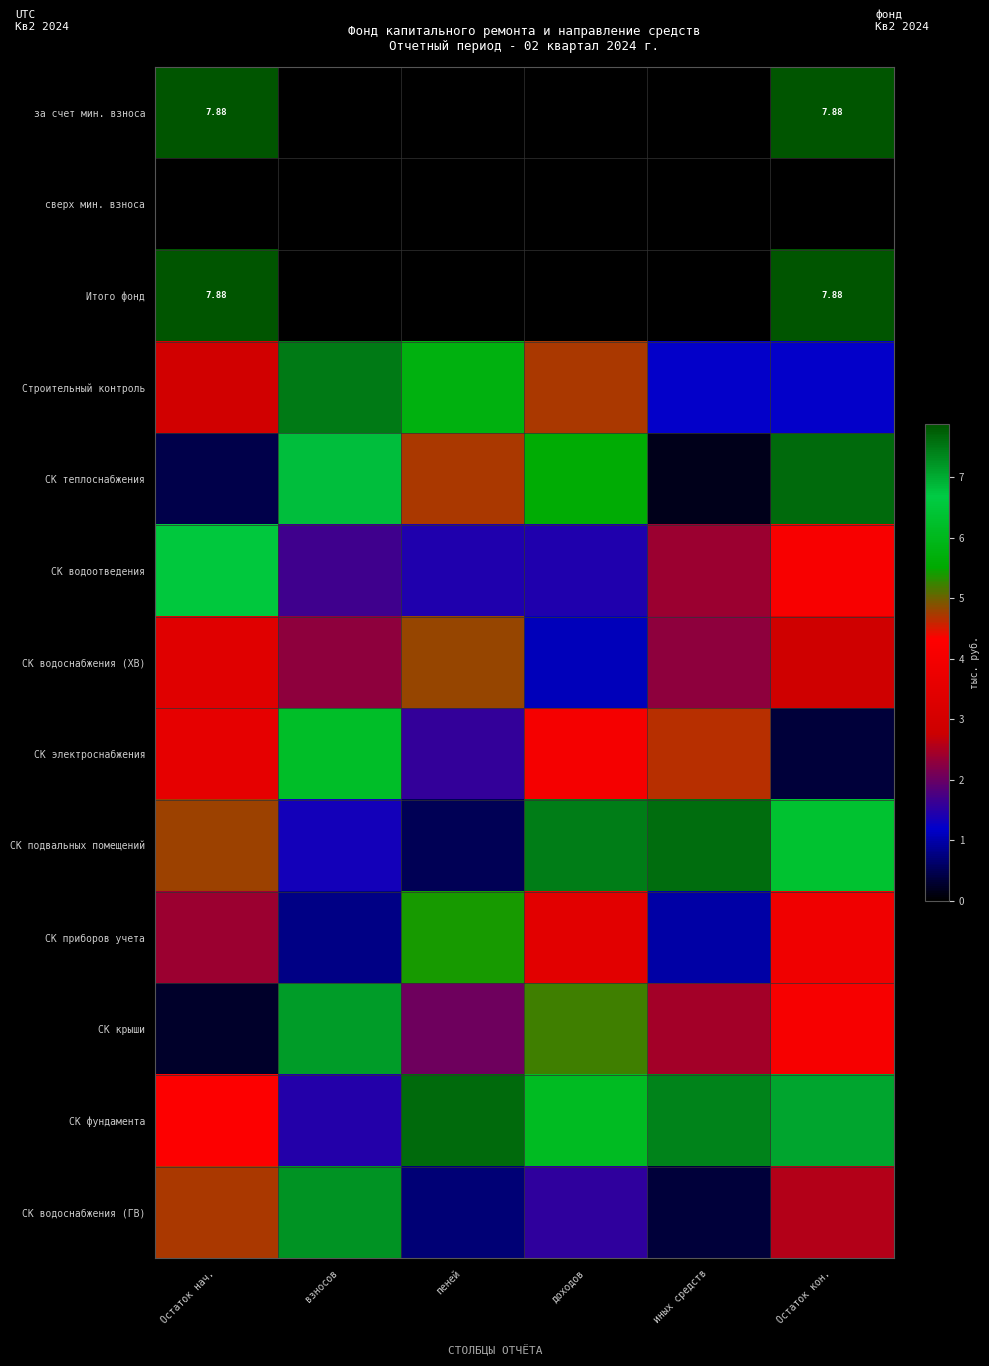

The СК электроснабжения series shows 4.7 at иных средств. True or false?

True